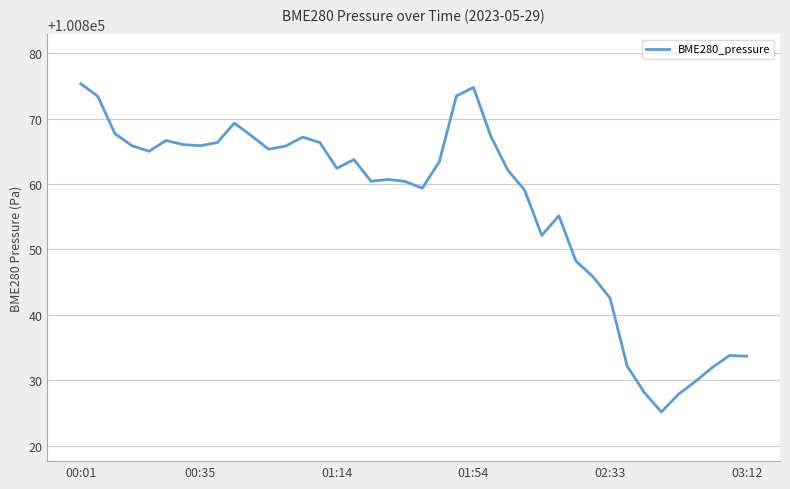

What is the maximum value shown in the chart?

100875.3